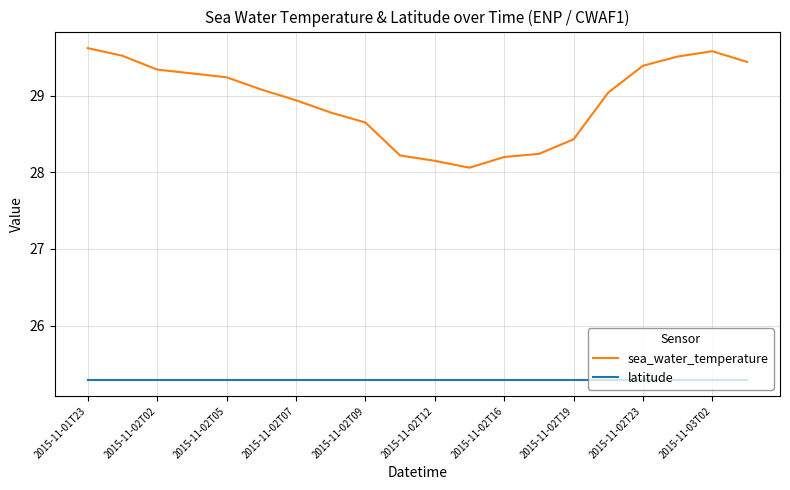

How many lines are shown in the chart?

2